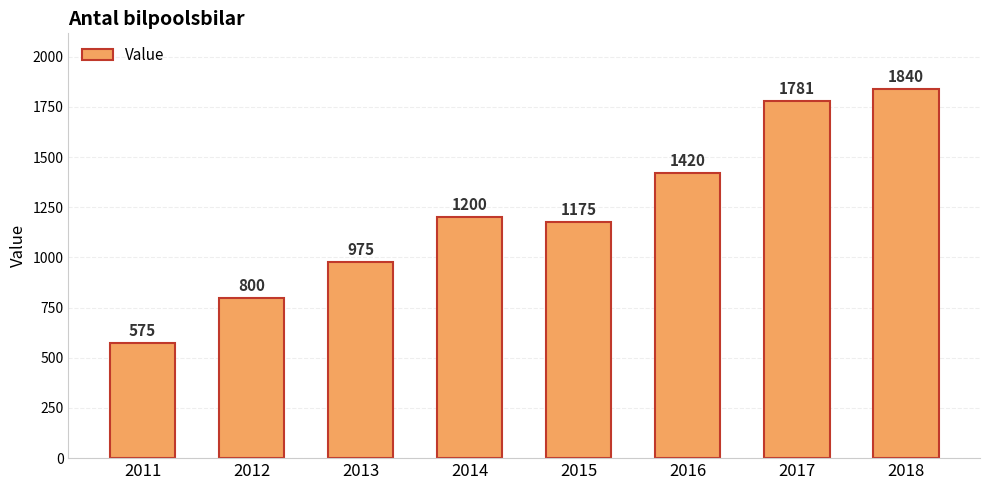

How many bars are there in total?

8